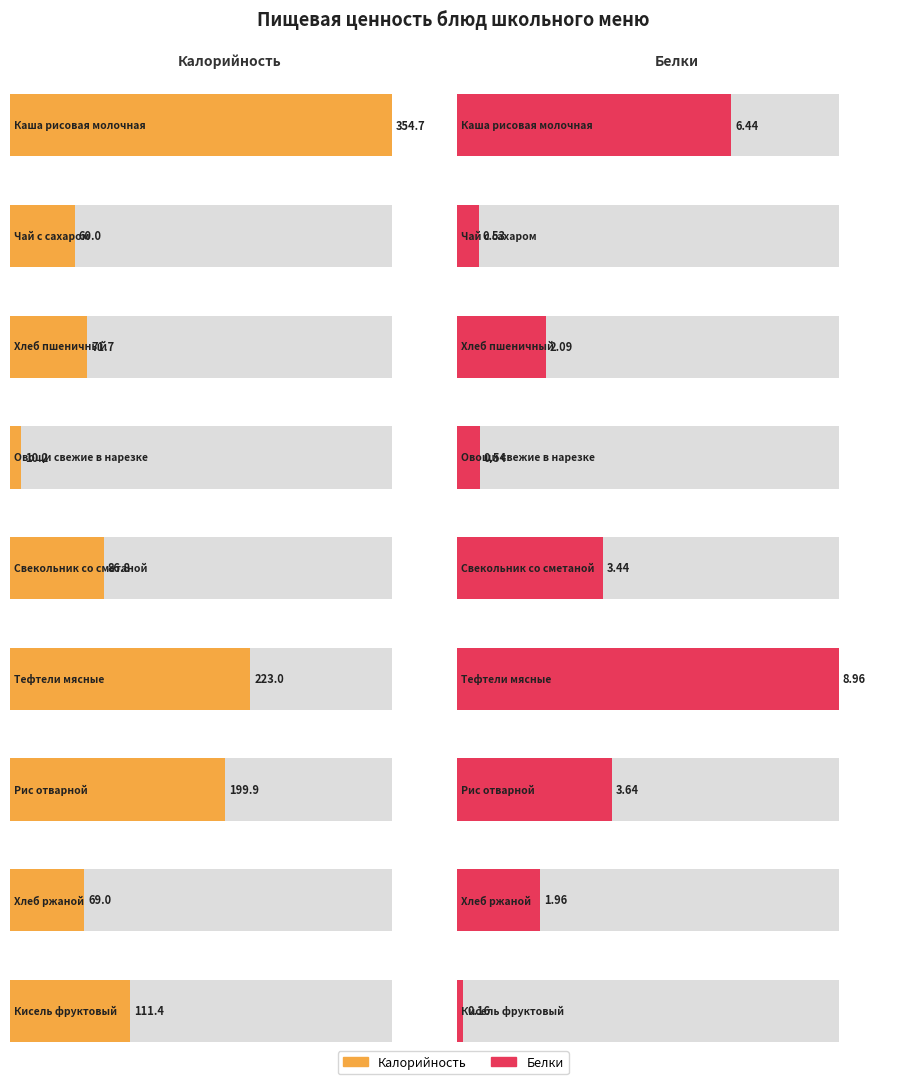

Where is Белки nearest to the value 4?

Рис отварной